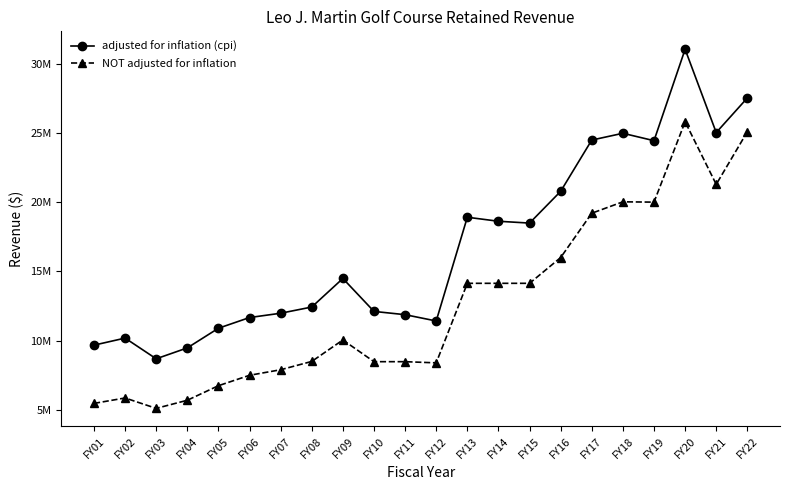

What is the minimum value shown in the chart?

5117543